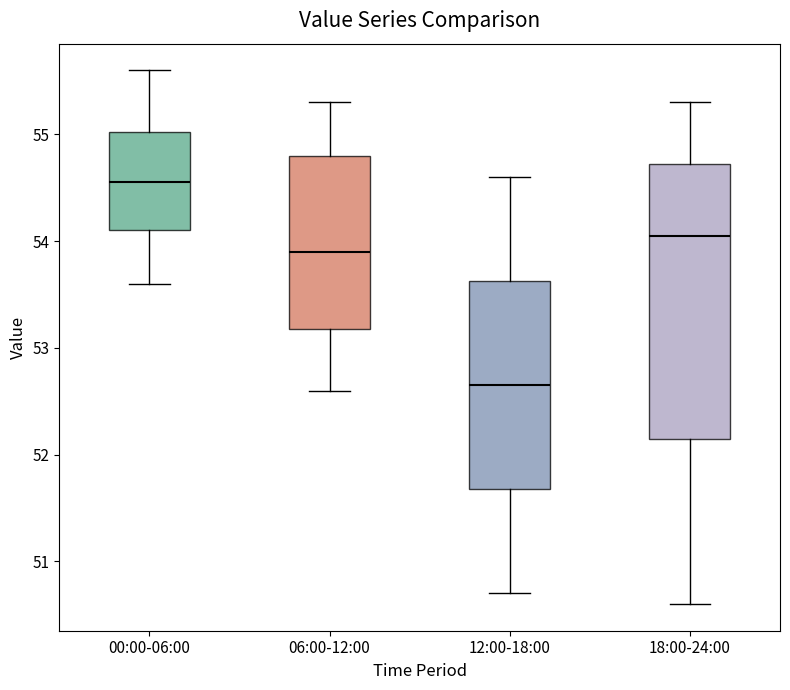

Which box's median line is the highest?

00:00-06:00